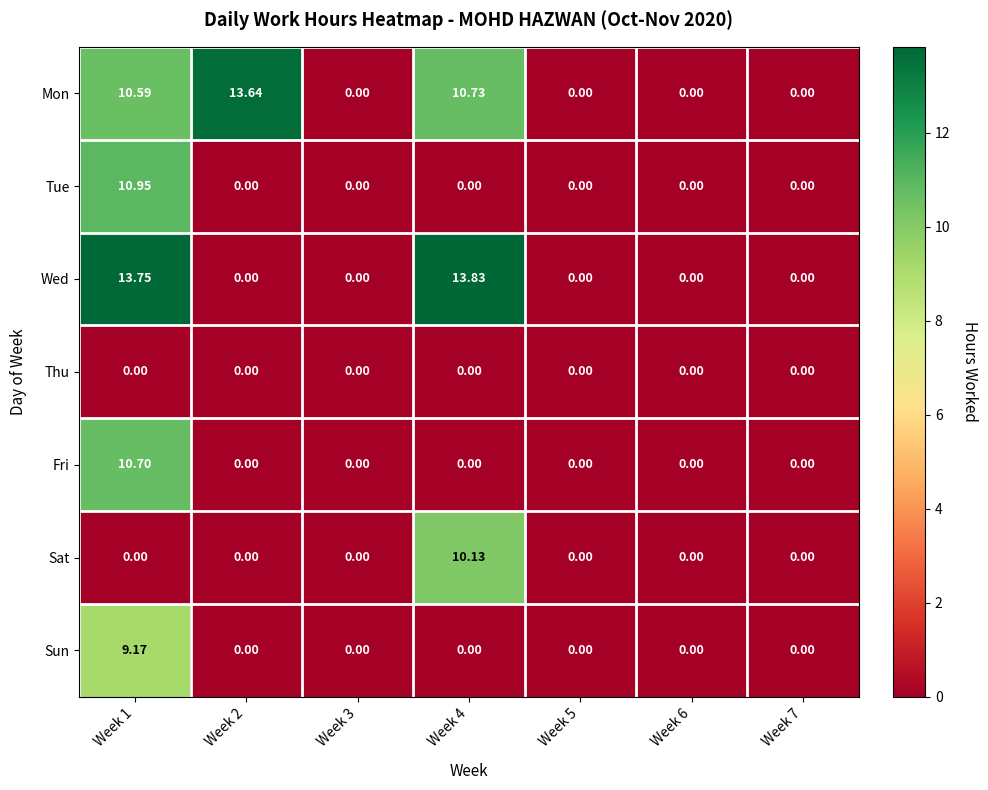

Rank the series by their maximum value, from highest to lowest.

Wed, Mon, Tue, Fri, Sat, Sun, Thu